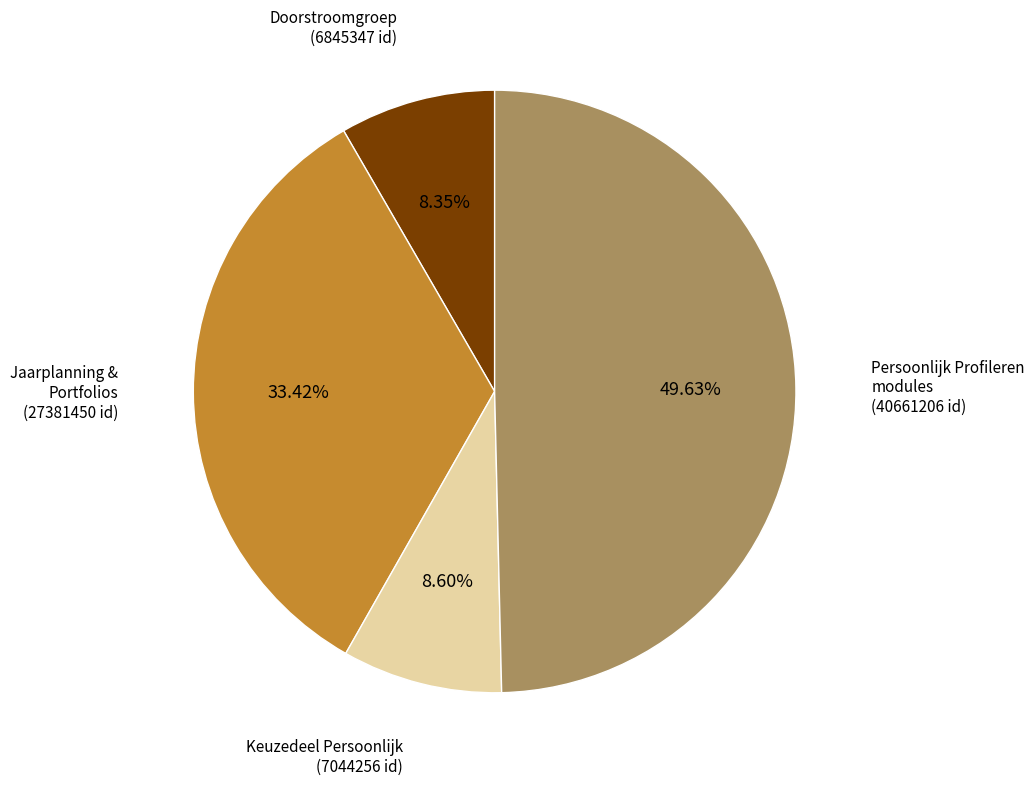

Is there a majority slice in this chart?

No